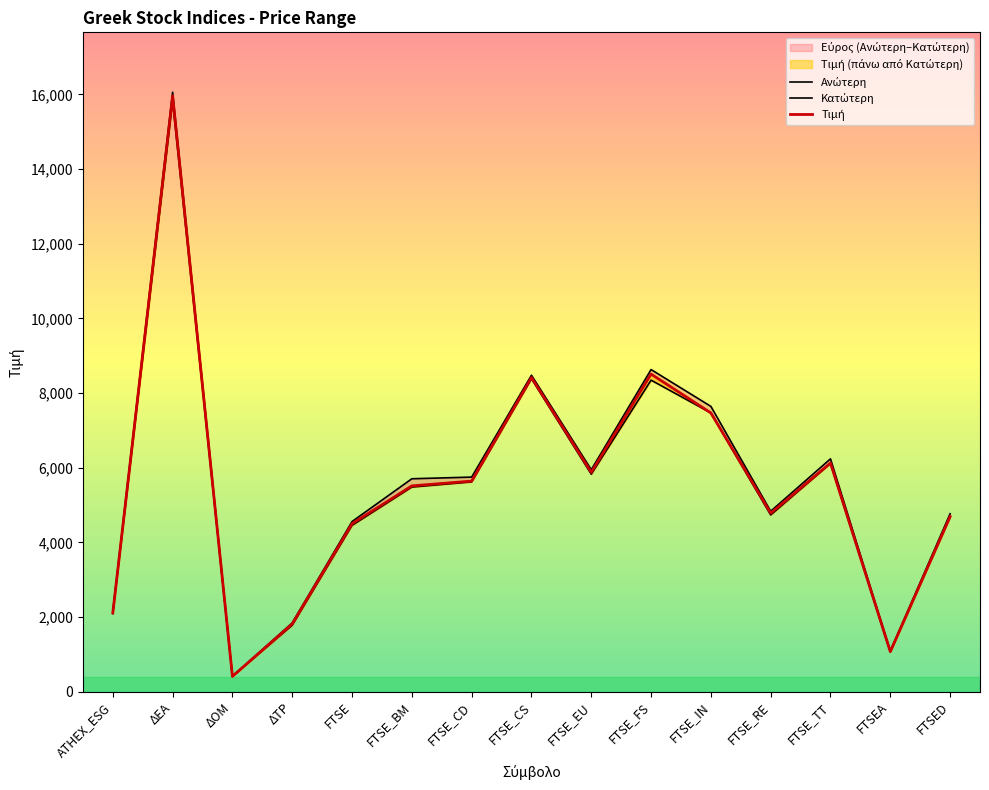

What is the label of the 2nd point from the left?

ΔΕΑ